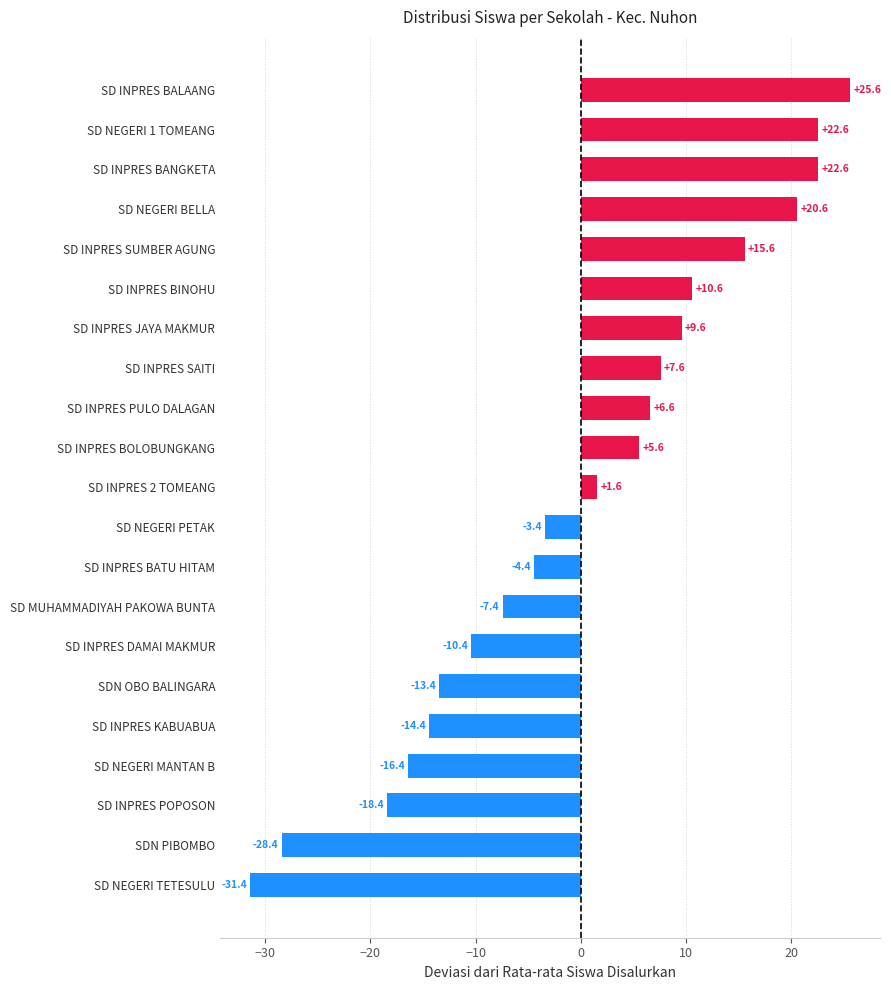

What is the difference between the maximum and minimum values?

57.0